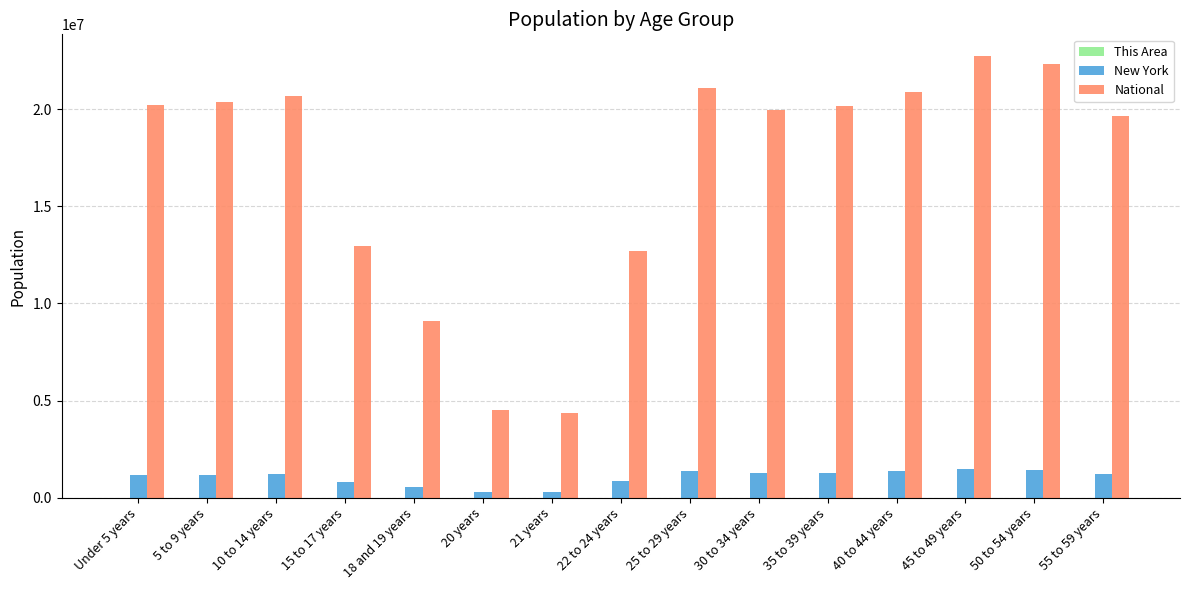

Is the value of New York at 22 to 24 years greater than the value of National at 55 to 59 years?

No